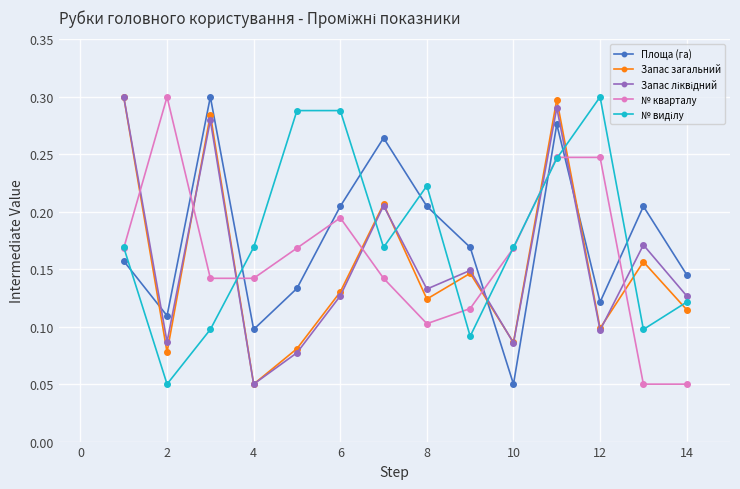

At how many categories does at least one series exceed 0?

14